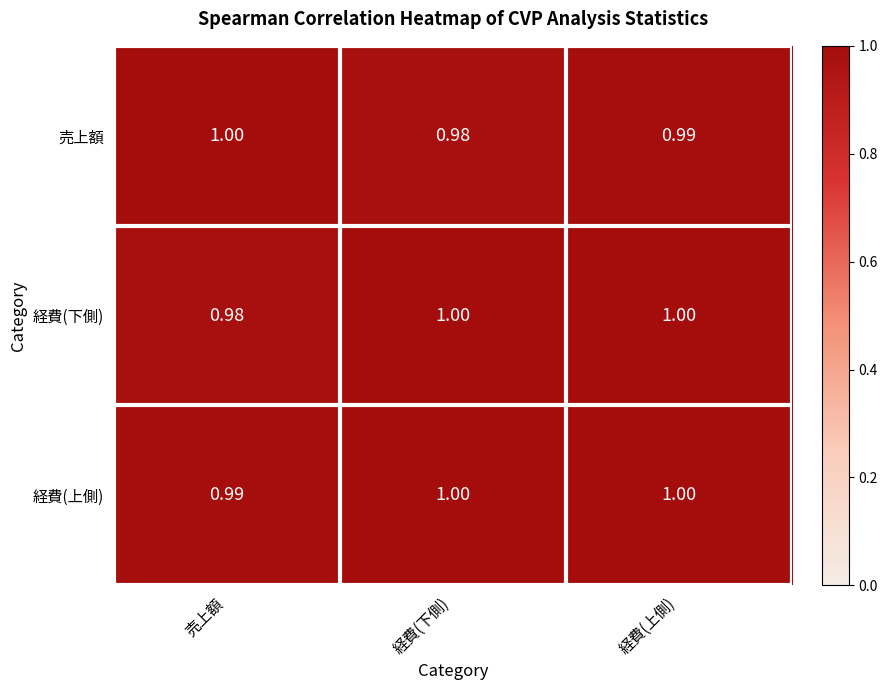

At which category is the sum across all series the highest?

経費(上側)